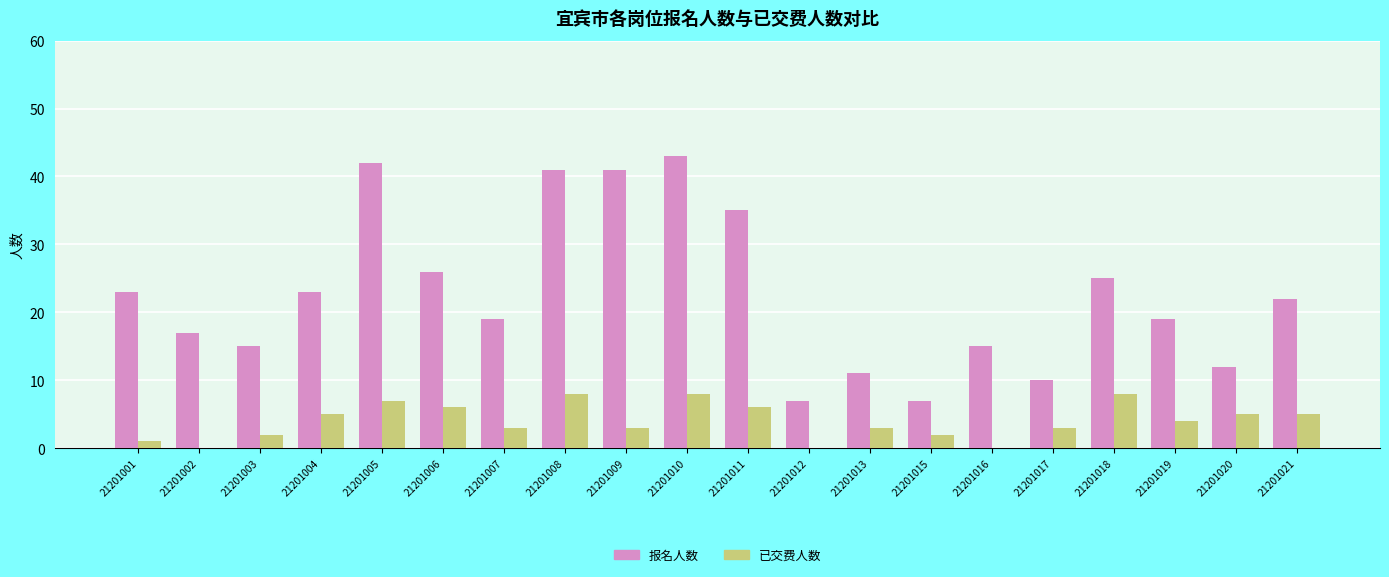

What is the sum of all 已交费人数 values?

79